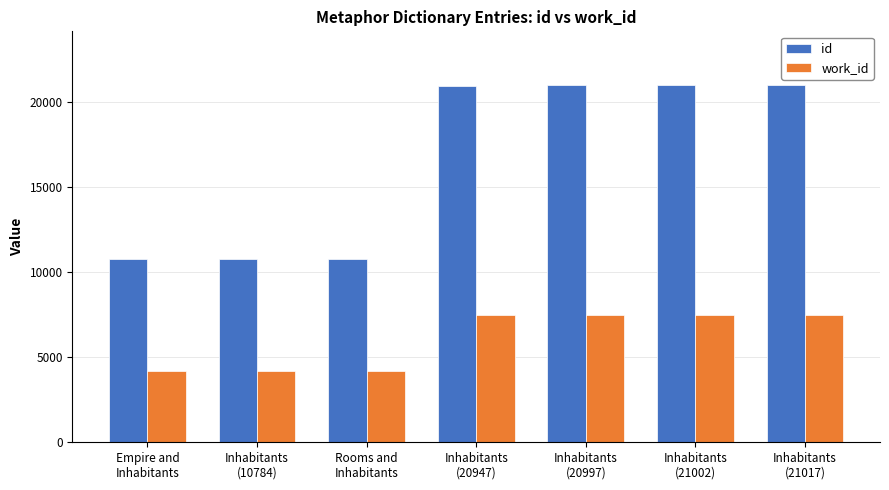

Between Inhabitants
(10784) and Inhabitants
(21017), which series saw the biggest shift?

id